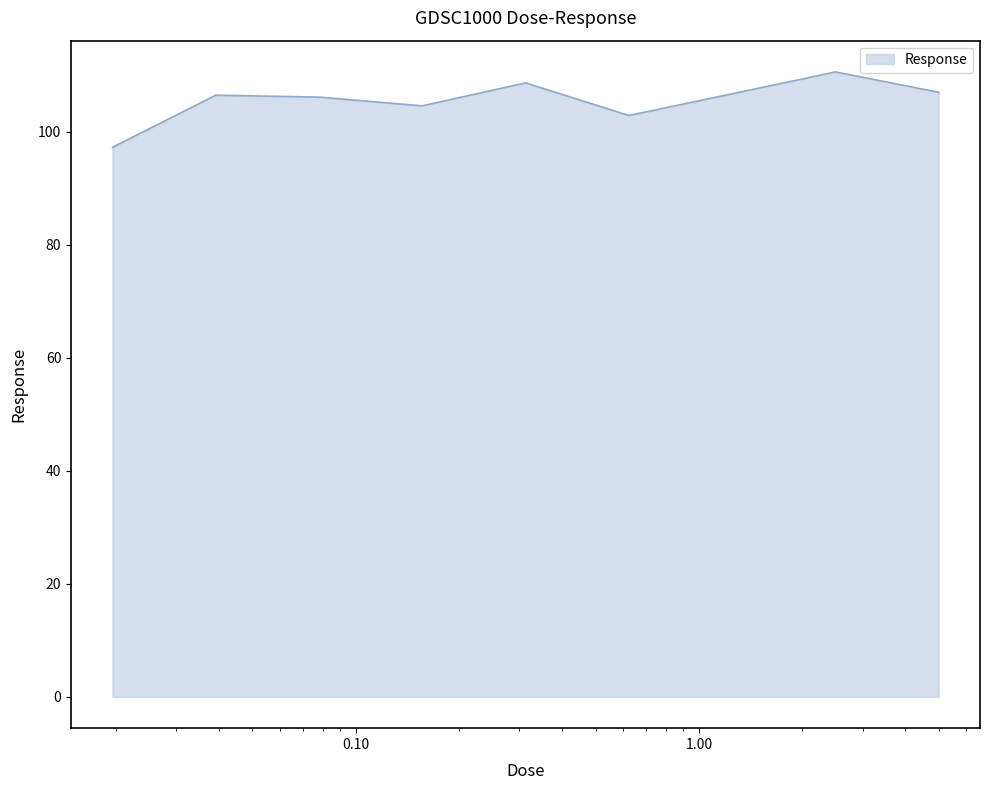

What is the difference between the maximum and minimum values?

13.3